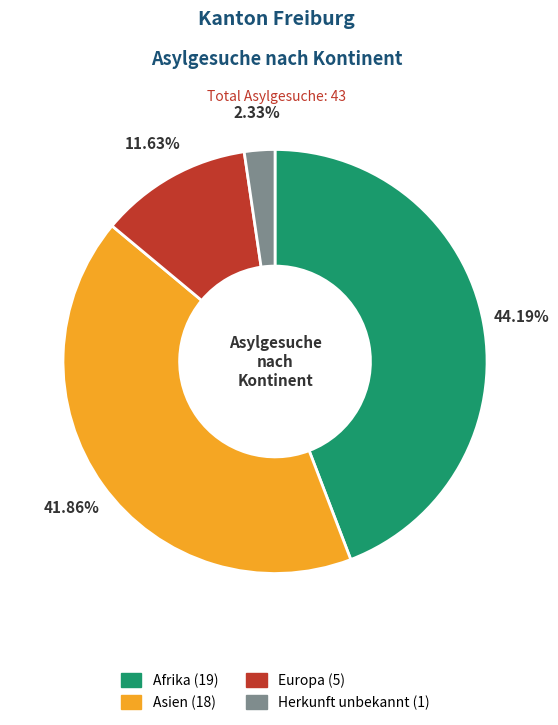

Is there any slice that represents more than half of the pie?

No